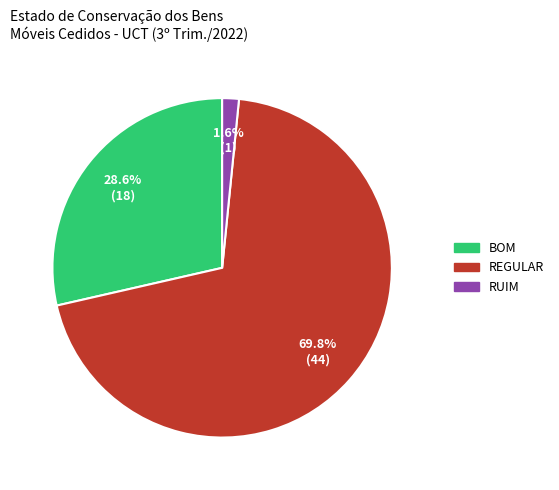

To the nearest percent, what is the combined percentage of REGULAR and BOM?

98%